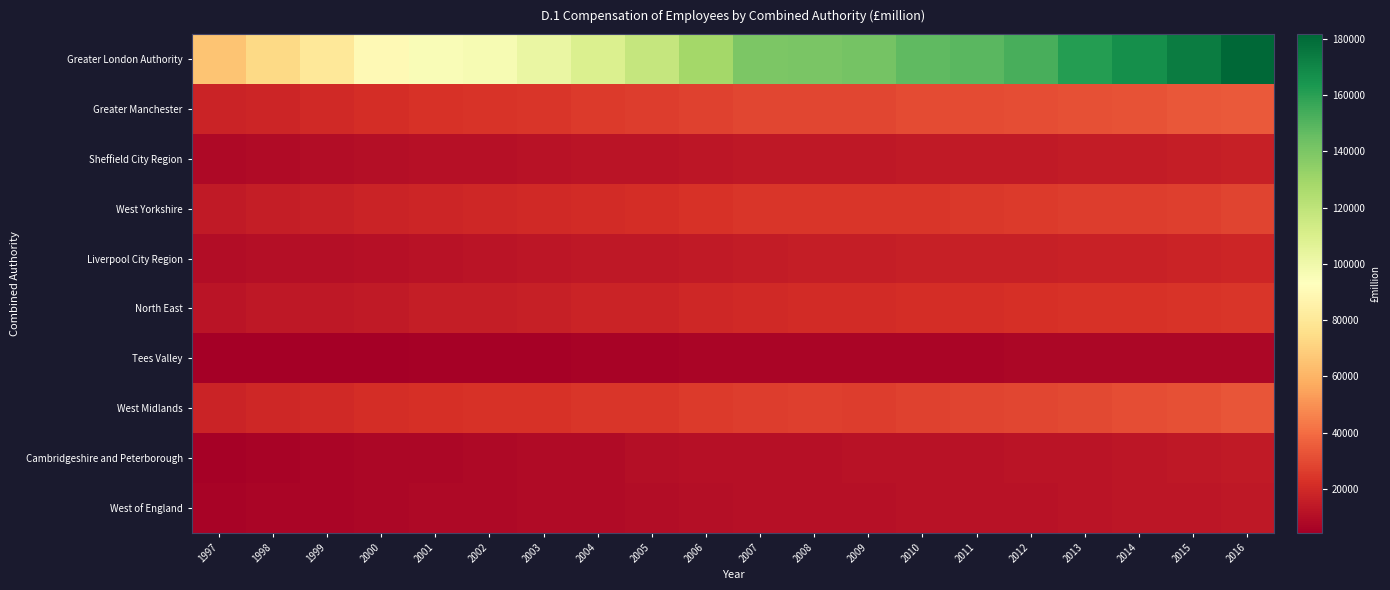

Which series has the largest total across all categories?

Greater London Authority